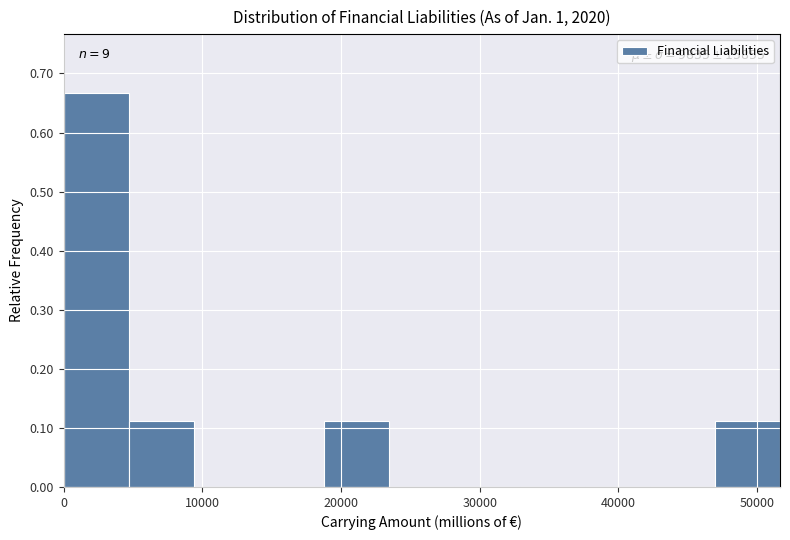

Over which range of the x-axis is the bar tallest?

0 to 5000